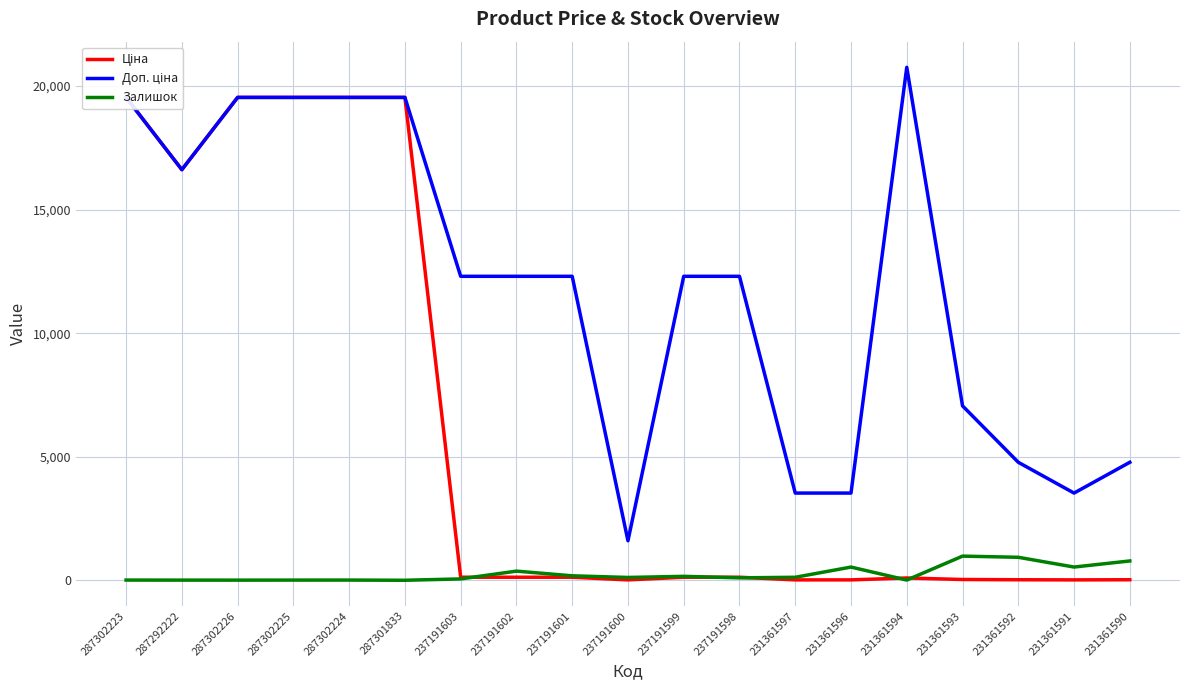

Is this an area chart (filled region under the line)?

No